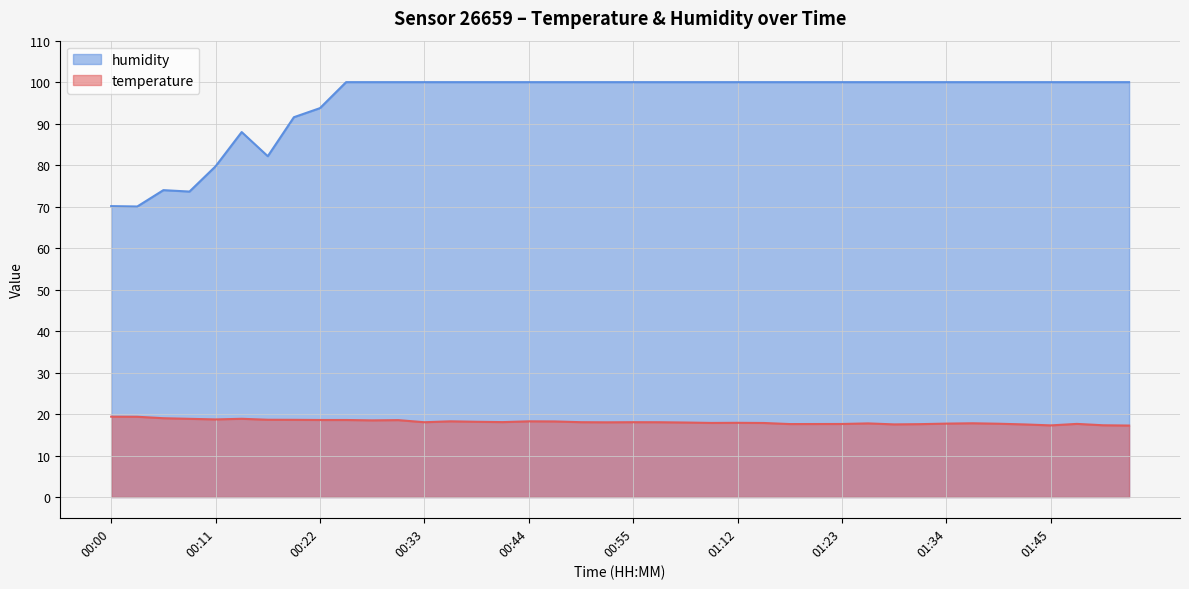

At which category is the sum across all series the highest?

00:25